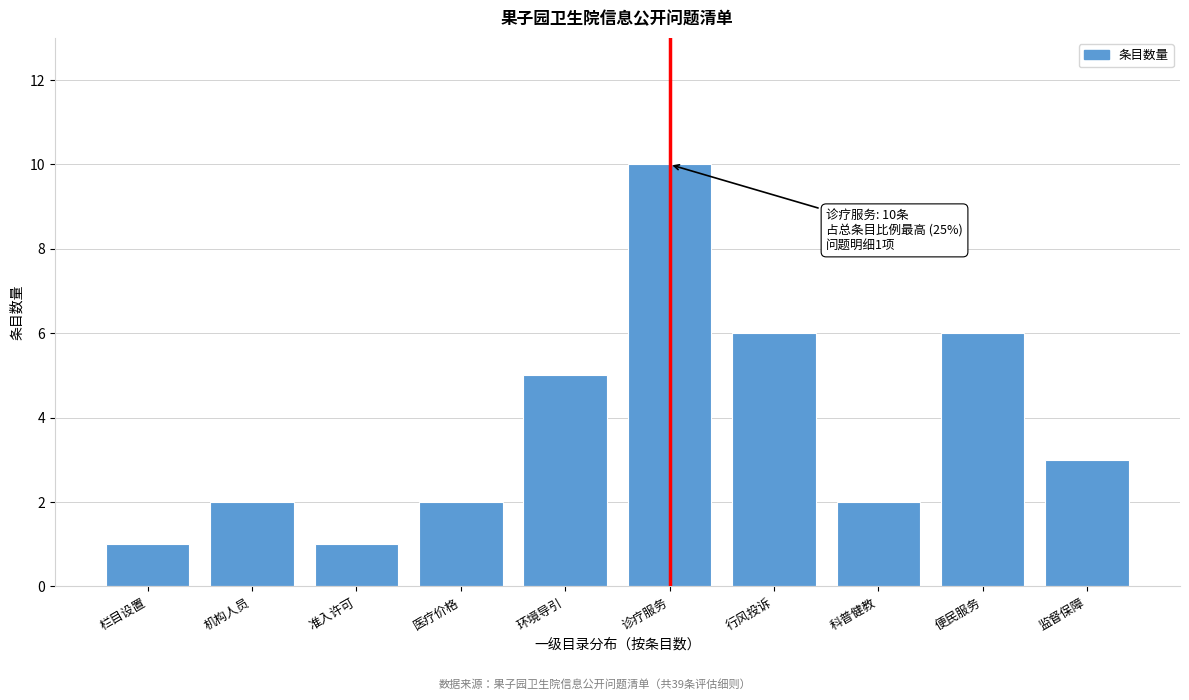

Reading right to left, extract all data points from this chart.

监督保障=3	便民服务=6	科普健教=2	行风投诉=6	诊疗服务=10	环境导引=5	医疗价格=2	准入许可=1	机构人员=2	栏目设置=1